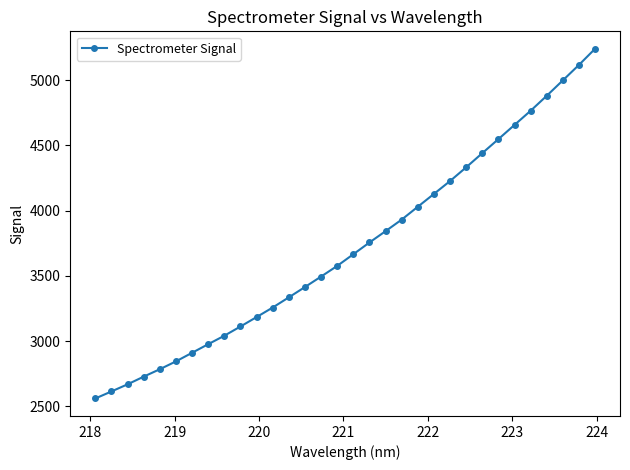

What is the sum of all values?

119085.3